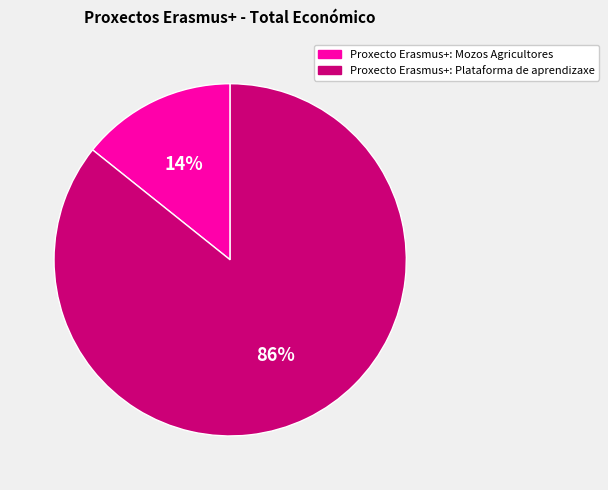

Is the sum of Proxecto Erasmus+: Plataforma de aprendizaxe and Proxecto Erasmus+: Mozos Agricultores greater than half?

Yes